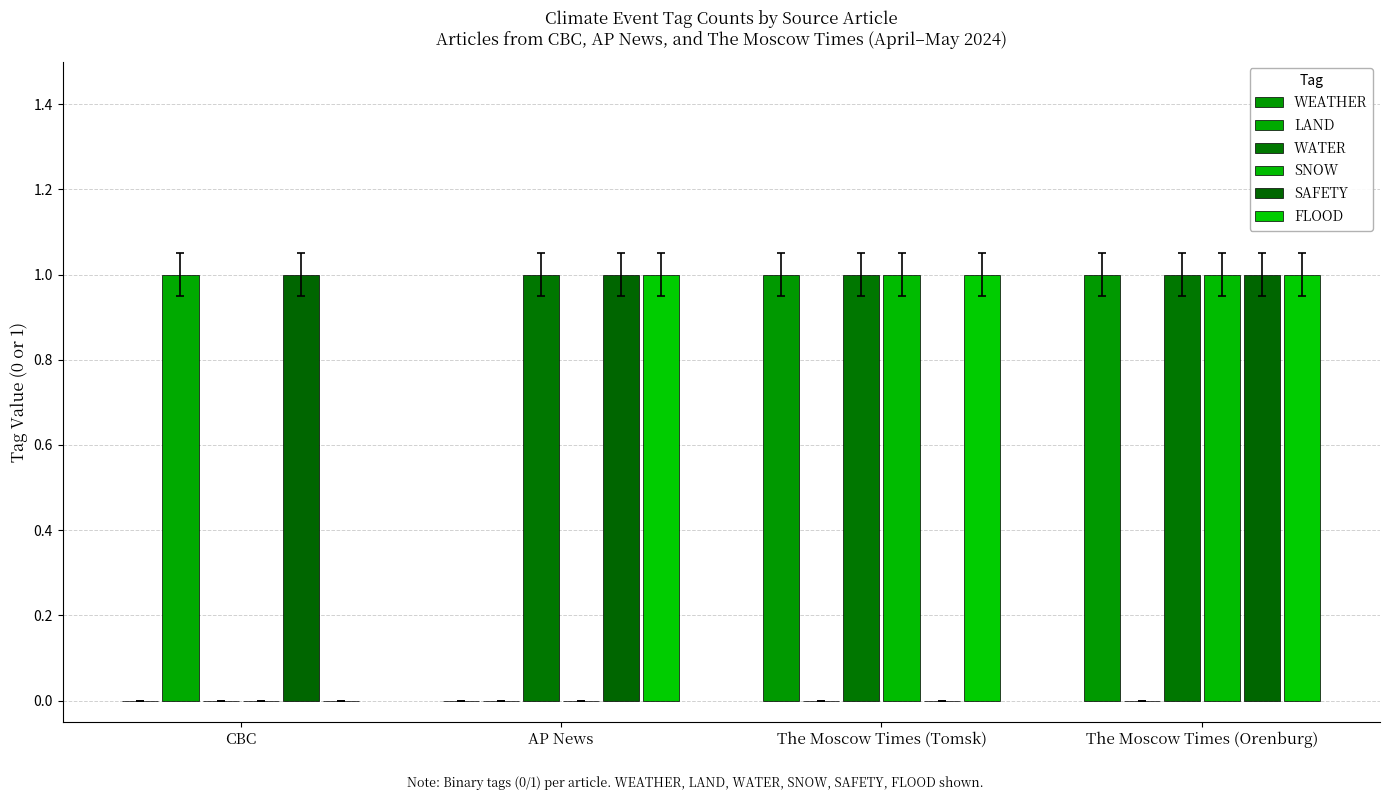

At which category is the sum across all series the highest?

The Moscow Times (Orenburg)